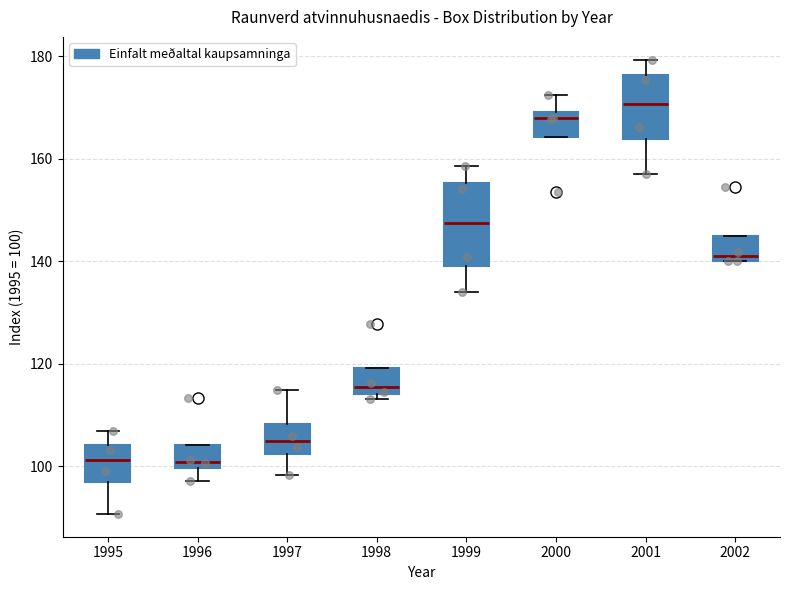

Which box has the highest median line?

2001